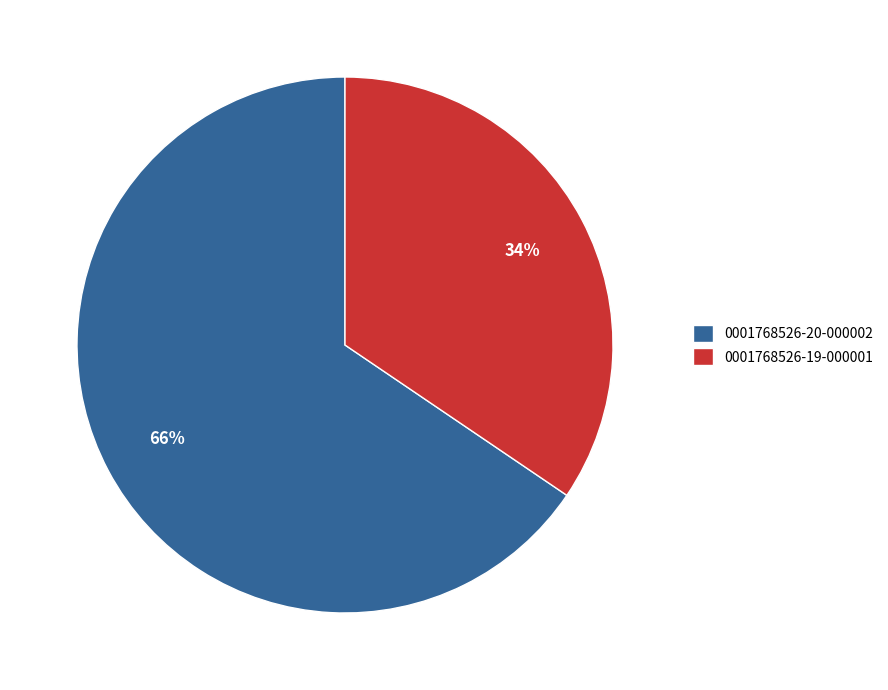

Is the sum of 0001768526-19-000001 and 0001768526-20-000002 greater than half?

Yes